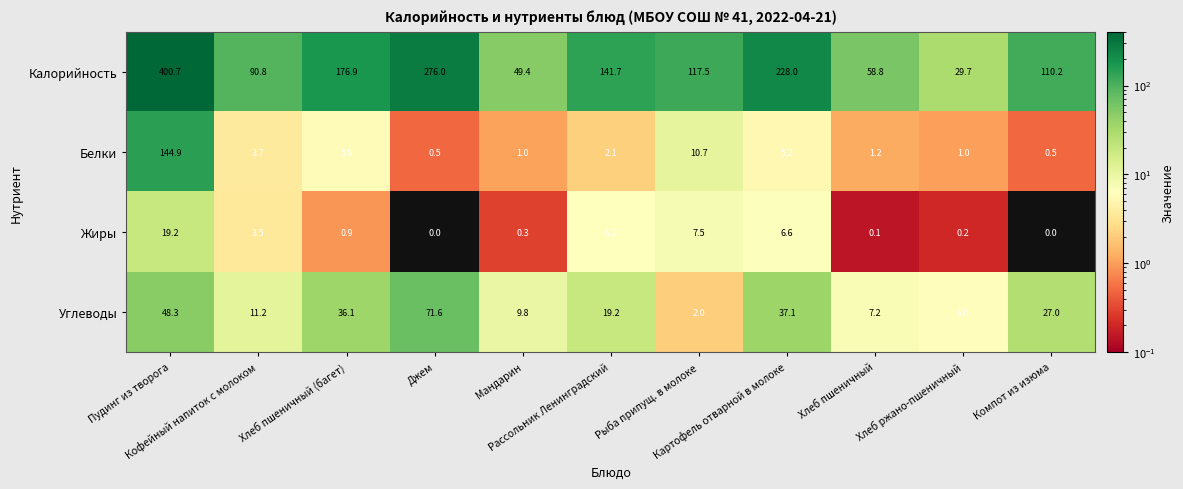

List the series in order of their peak value, highest first.

Калорийность, Белки, Углеводы, Жиры